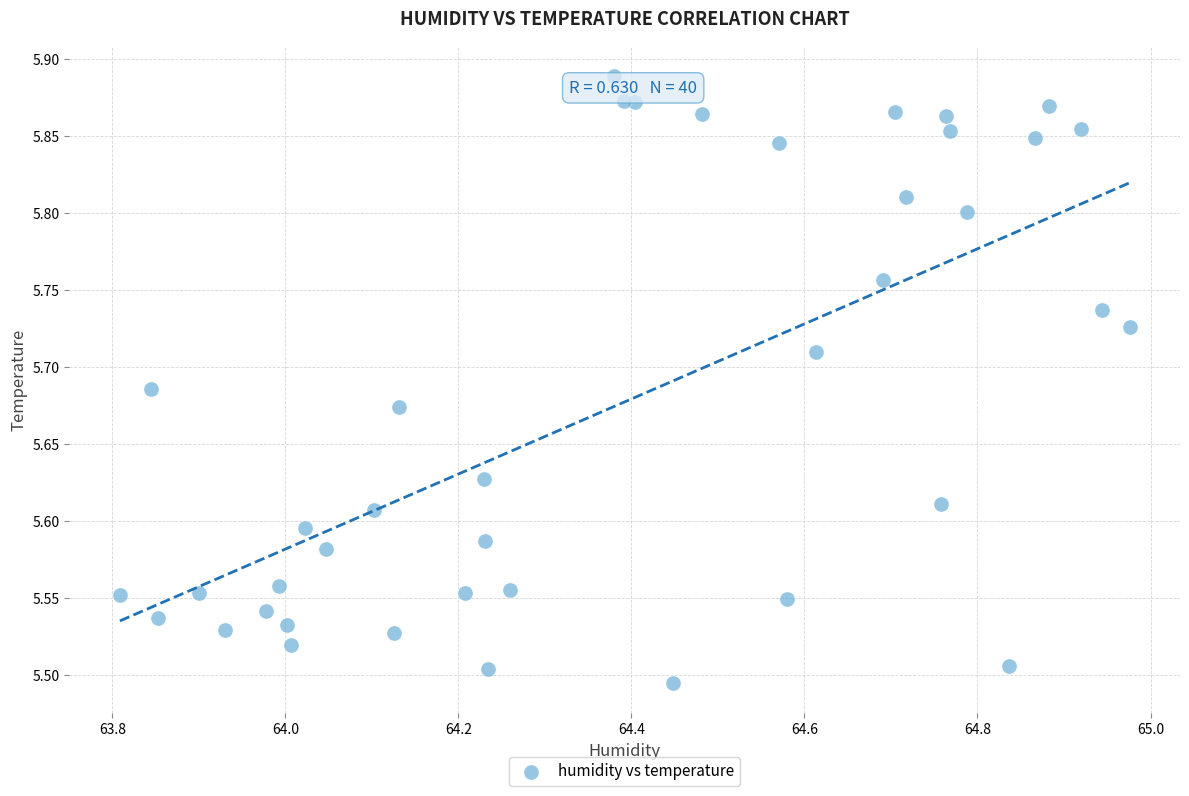

What is the range of X values (max minus min)?

1.2